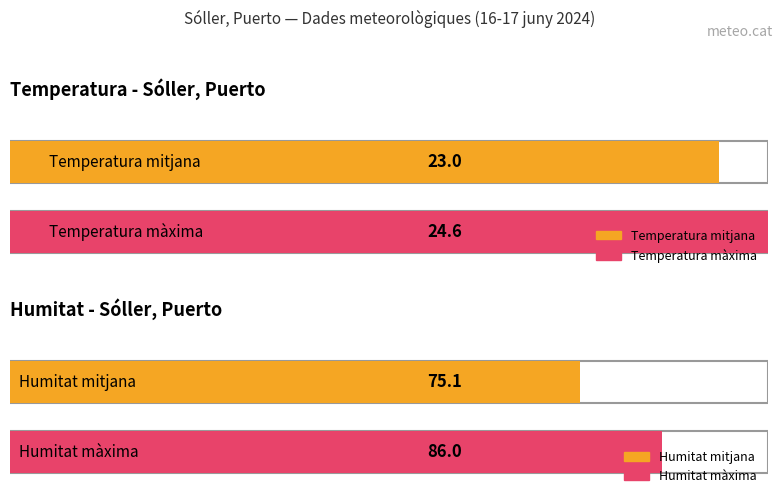

How many series are shown in this chart?

4